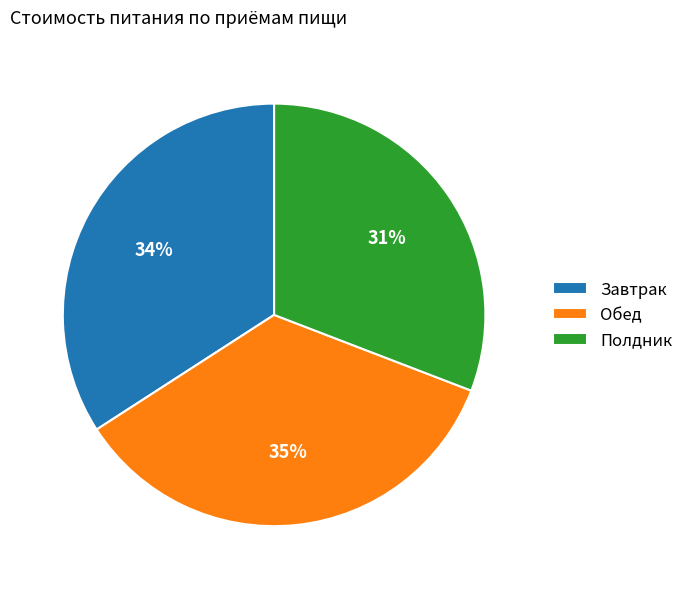

Do Завтрак and Обед together represent more than half of the pie?

Yes